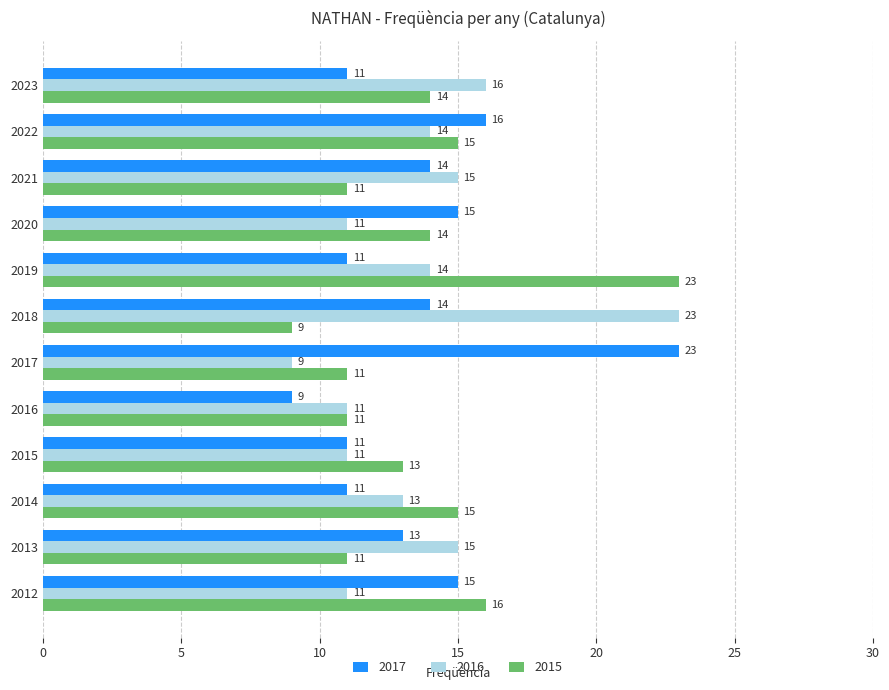

Count the number of categories in the chart.

12